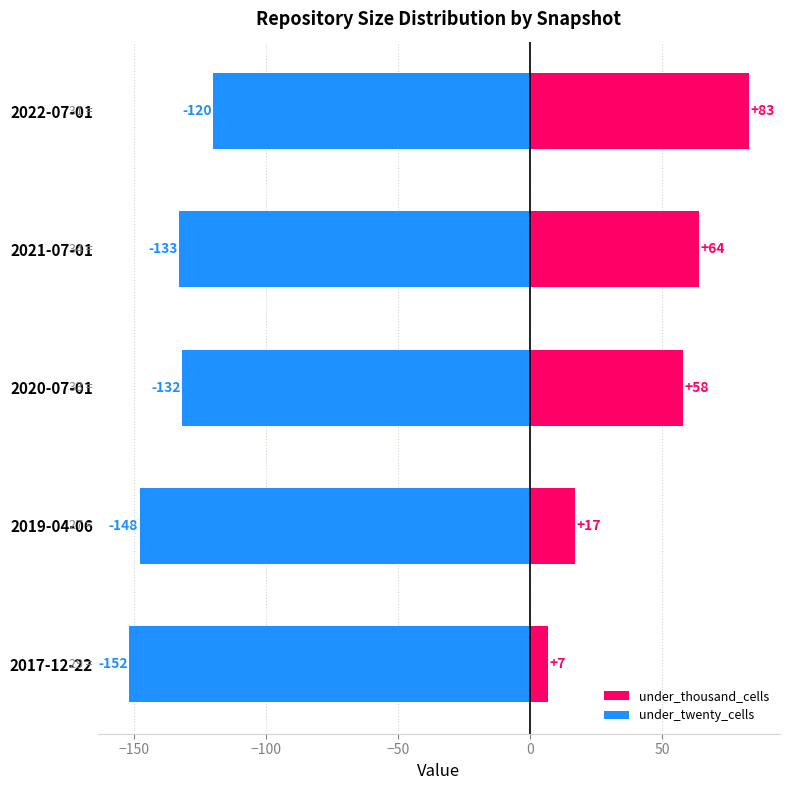

True or false: under_twenty_cells has a value of -41 at −150.

False